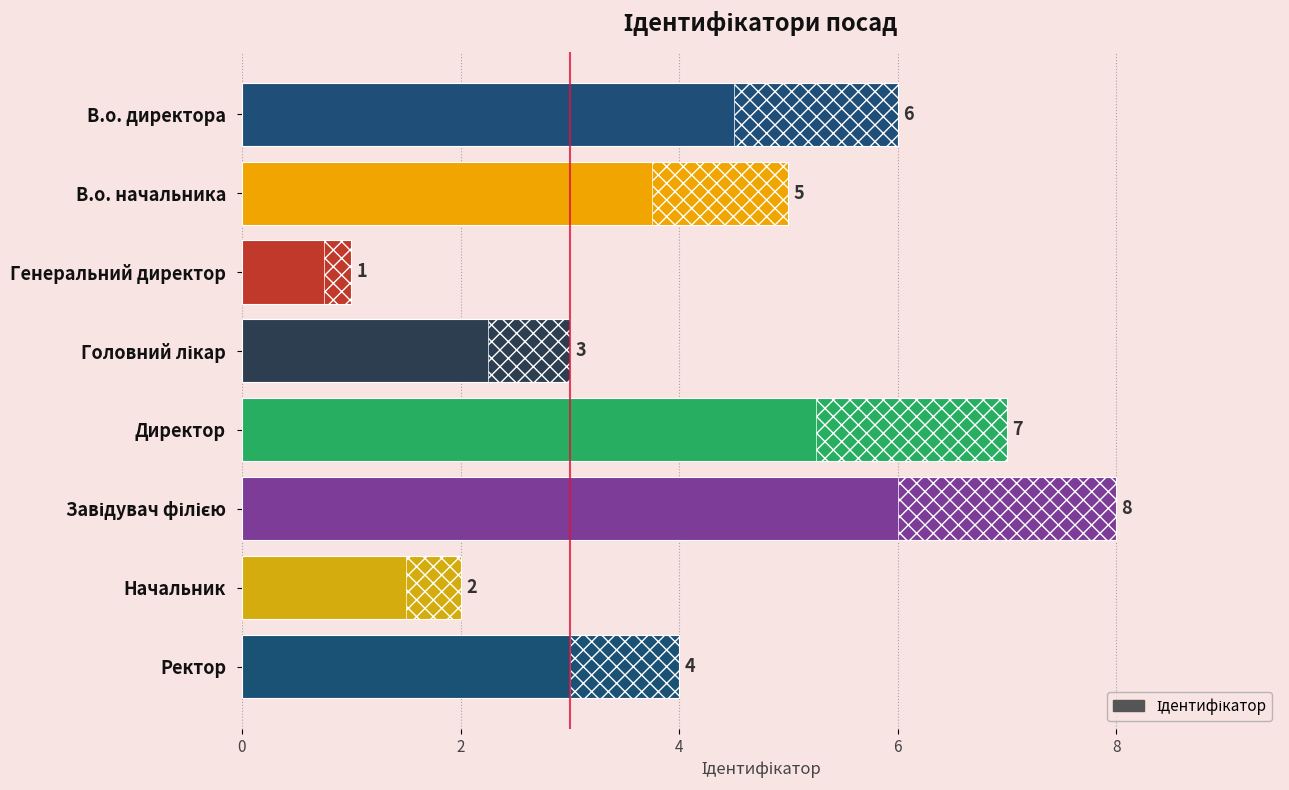

True or false: the data shows 9 at В.о. директора.

False